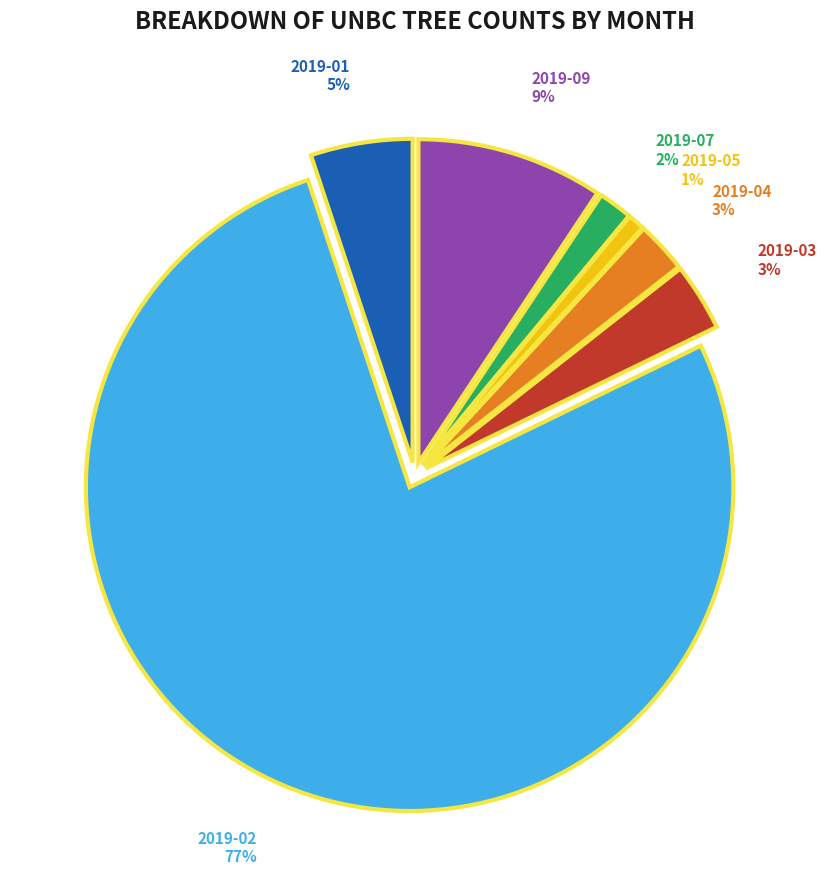

To the nearest percent, what percentage of the pie is 2019-05?

1%